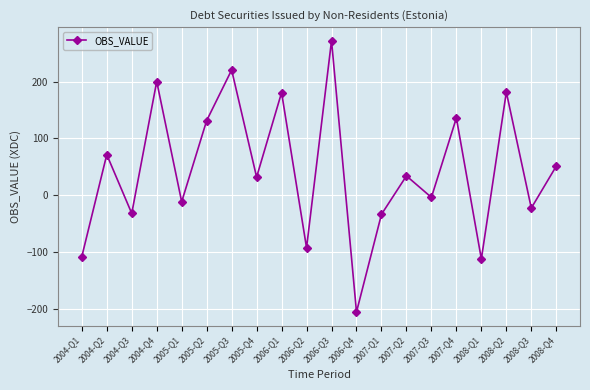

How many interior local valleys (lower than both neighbors) does the data have?

8